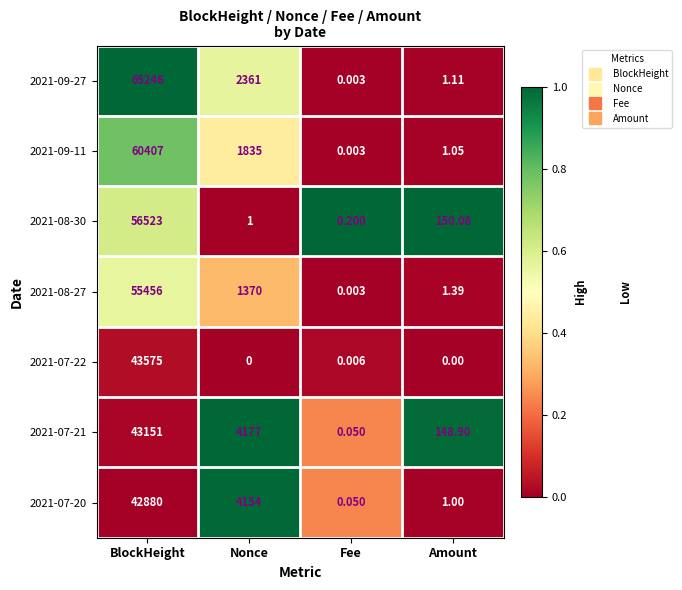

Which series has the largest total across all categories?

2021-09-27